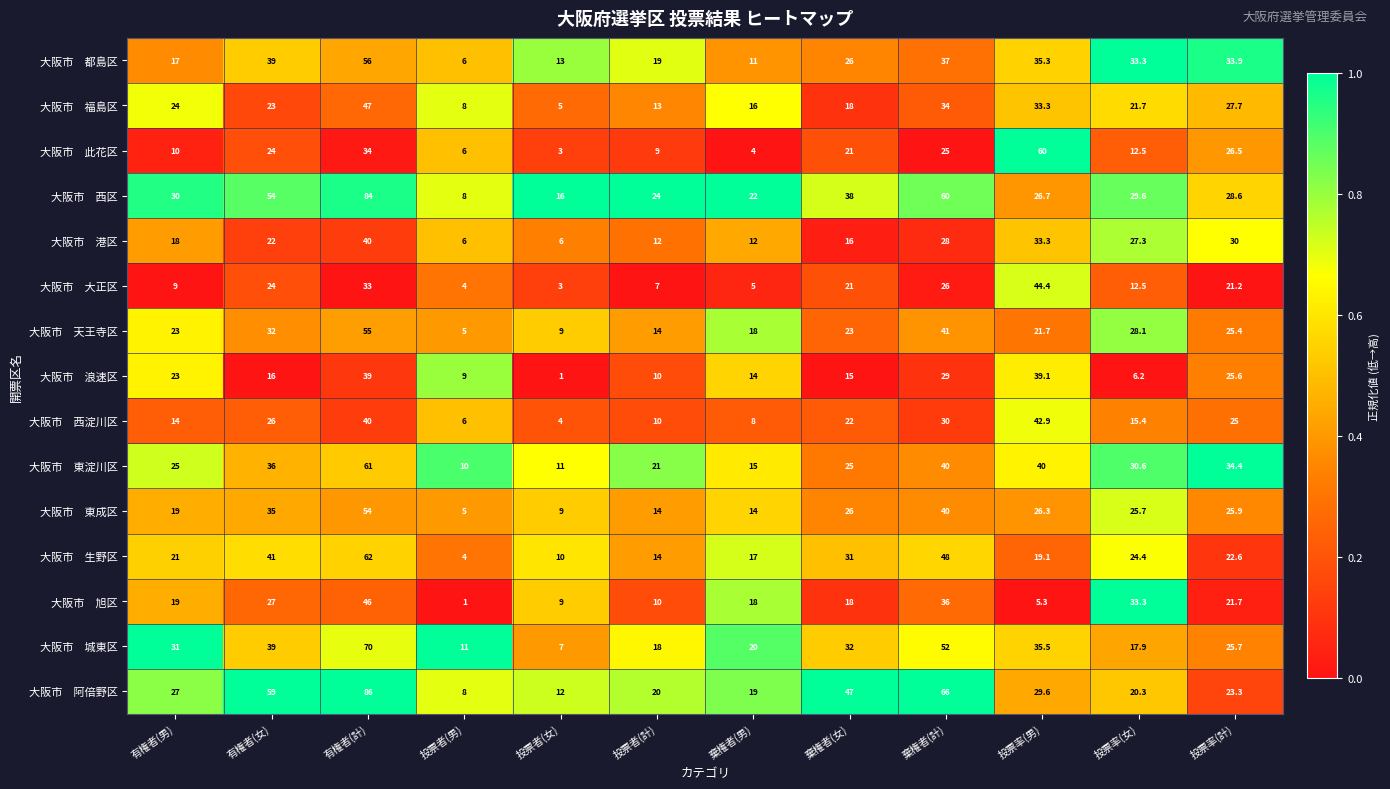

At how many categories does at least one series exceed 20?

10